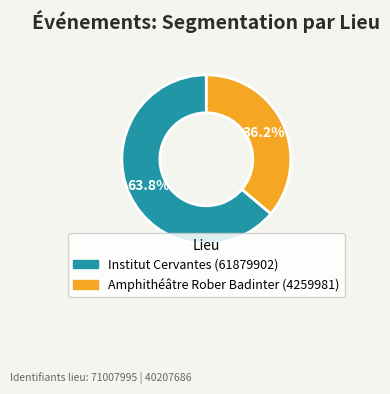

Which category accounts for the majority?

Institut Cervantes (61879902)